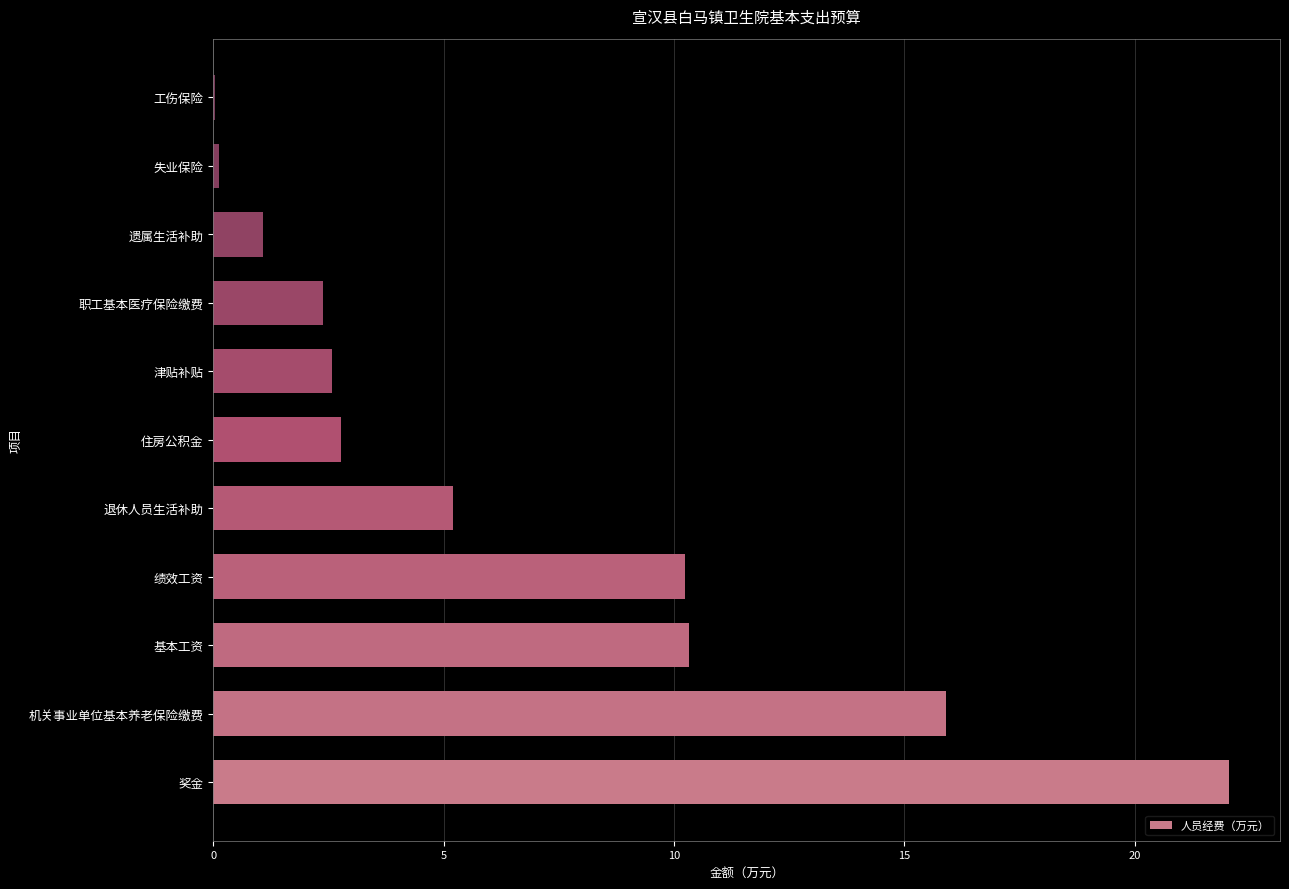

What is the sum of the values at 津贴补贴 and 遗属生活补助?

3.7